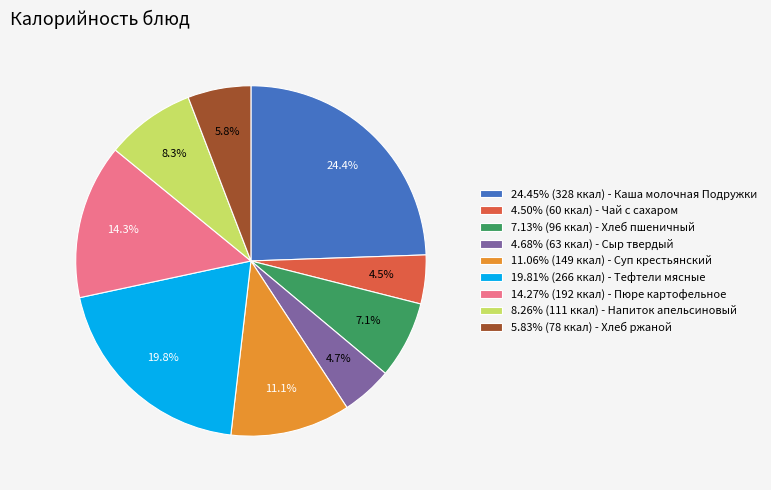

Do 19.81% (266 ккал) - Тефтели мясные and 24.45% (328 ккал) - Каша молочная Подружки together represent more than half of the pie?

No